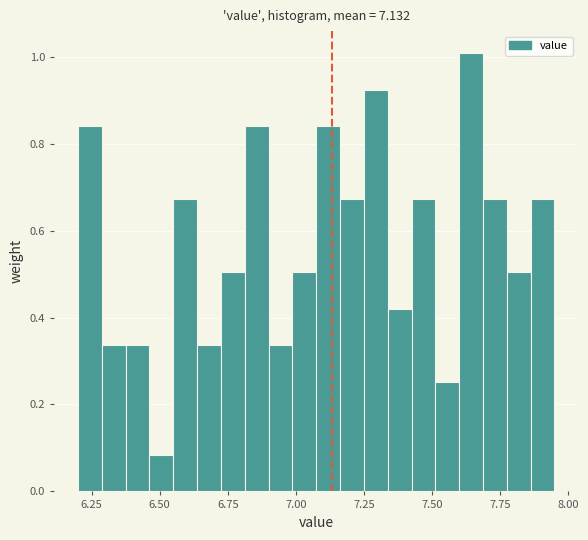

Read against the x-axis, roughly where is the centre of the tallest bar?

7.65